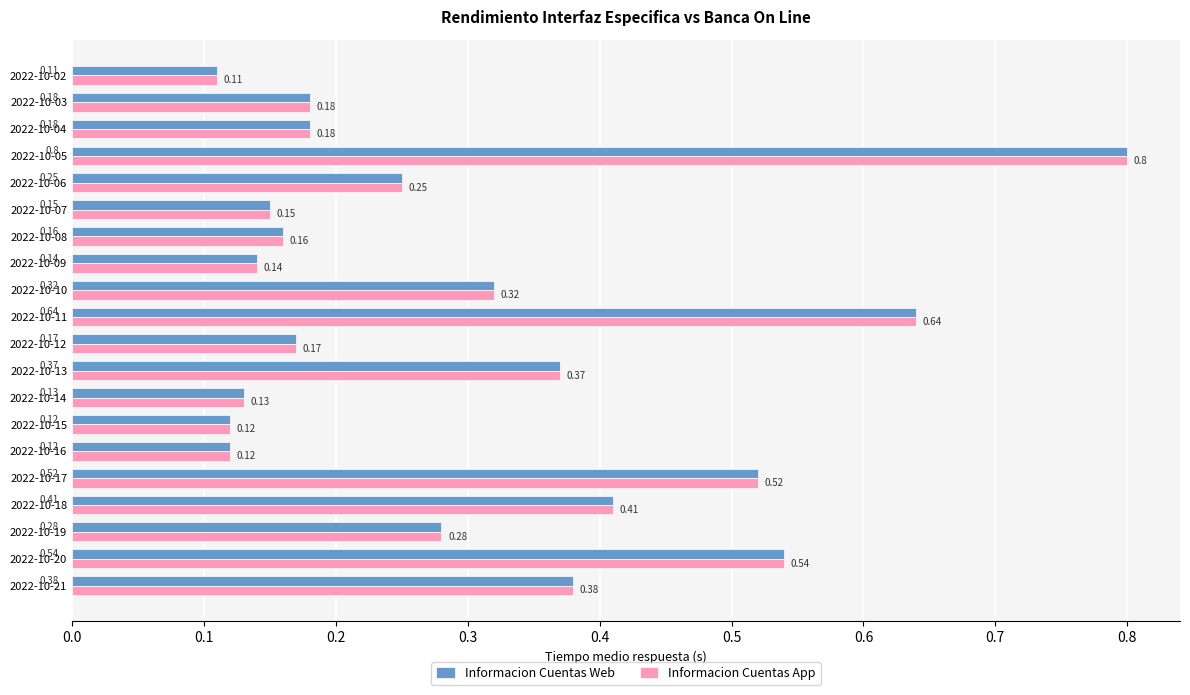

What is the sum of the Informacion Cuentas Web values at 2022-10-16 and 2022-10-05?

0.9